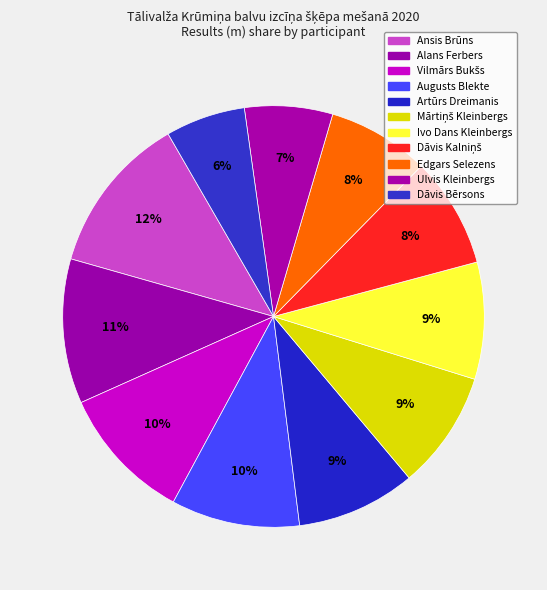

Count the number of slices in the pie.

11